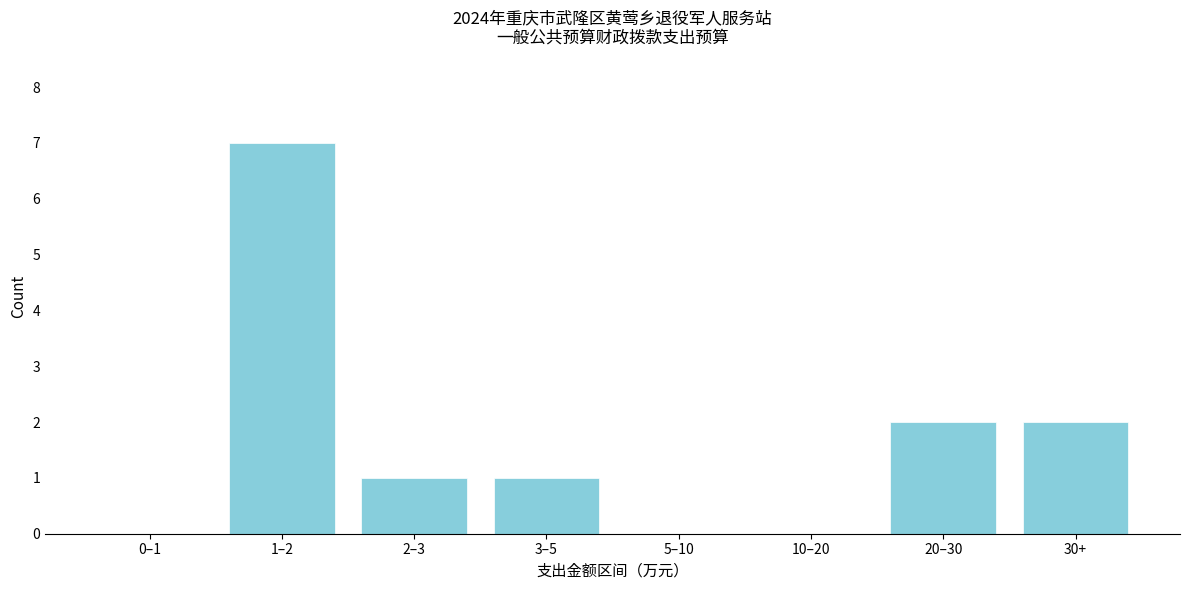

Reading left to right, list all the values displayed in this chart.

0–1=0	1–2=7	2–3=1	3–5=1	5–10=0	10–20=0	20–30=2	30+=2